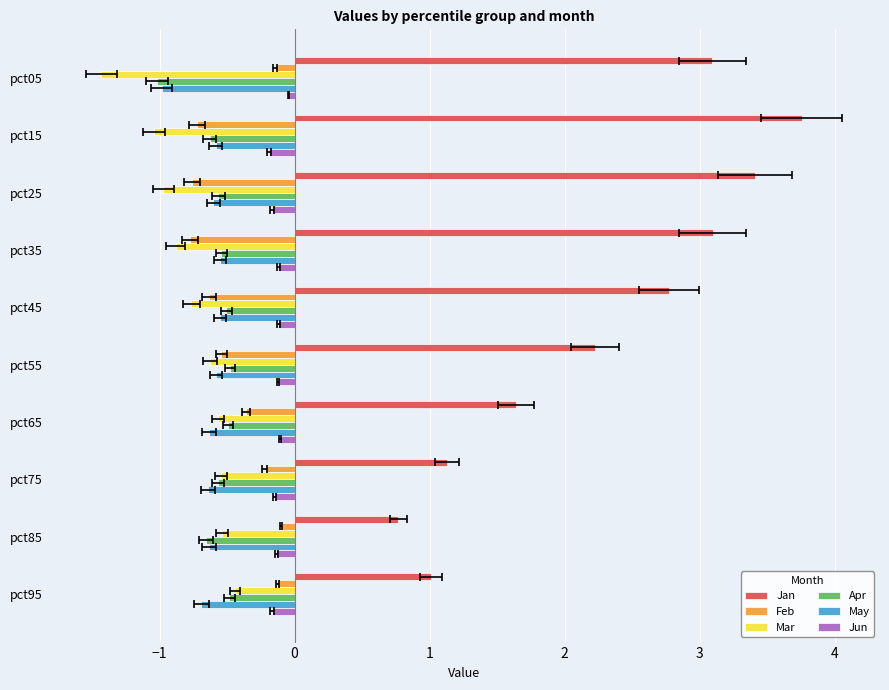

What is the value of the Apr bar at the 2nd from the left?

-0.6